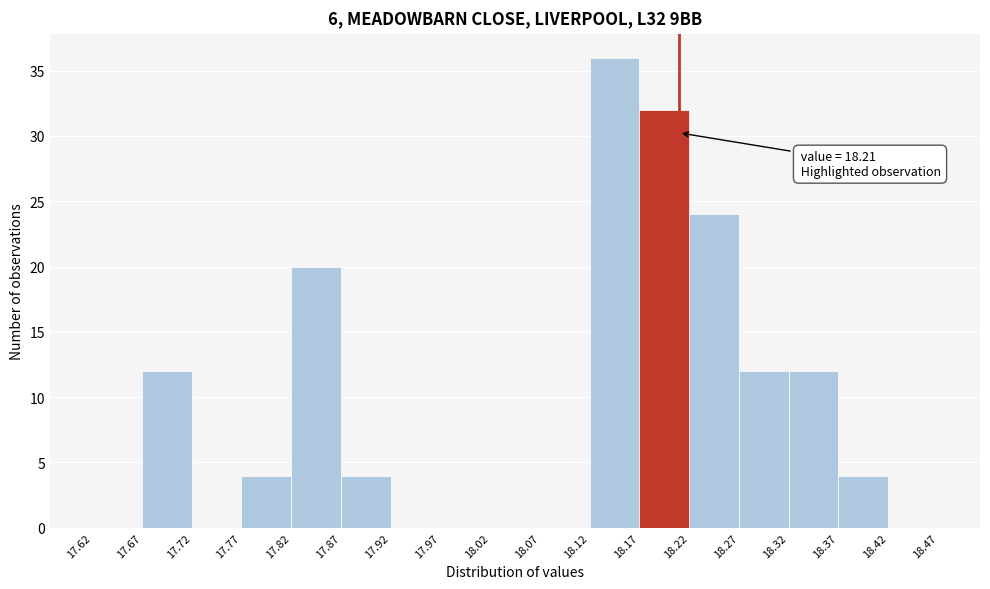

Over which range of the x-axis is the bar tallest?

18.12 to 18.17